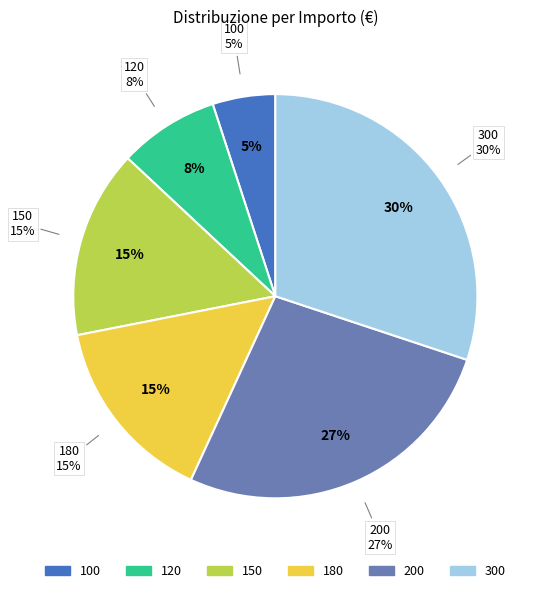

The 120 slice represents 6% of the pie. True or false?

False